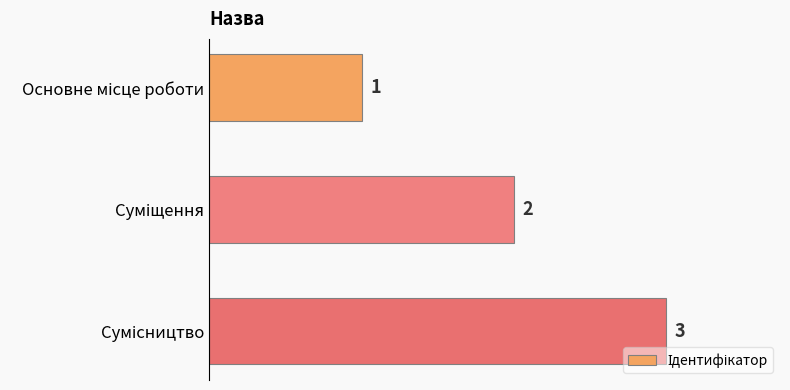

What is the sum of all values?

6